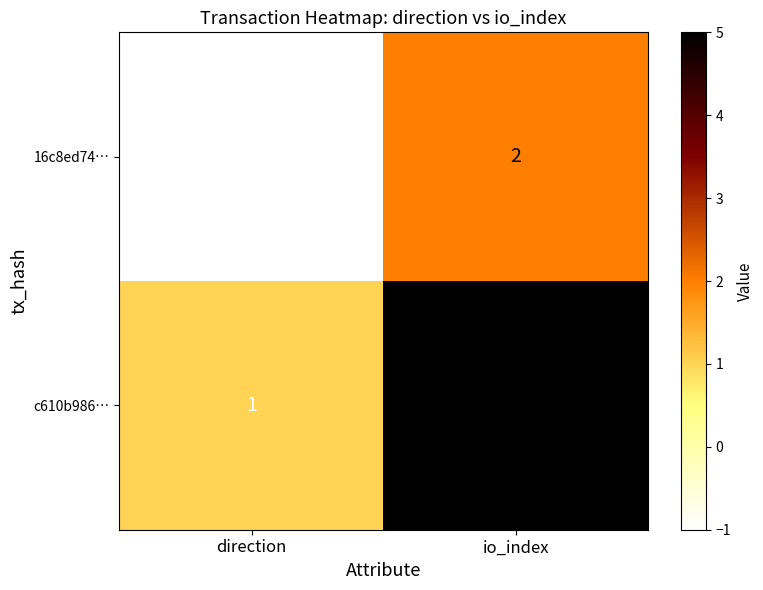

Where is c610b986… nearest to the value 3?

direction